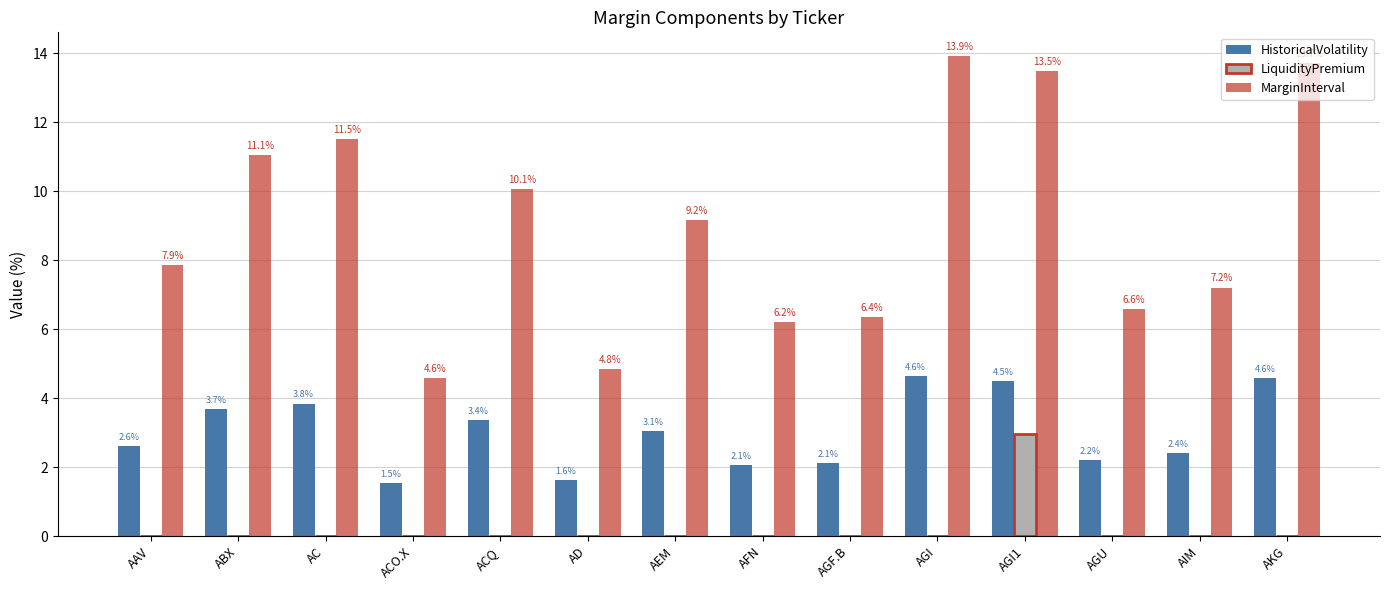

At which category is the sum across all series the highest?

AGI1